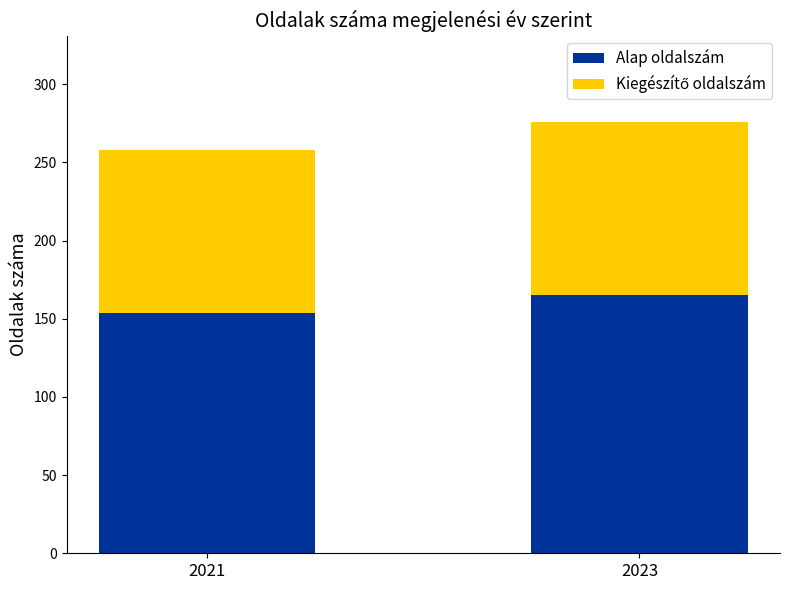

How many bars are there in total?

2